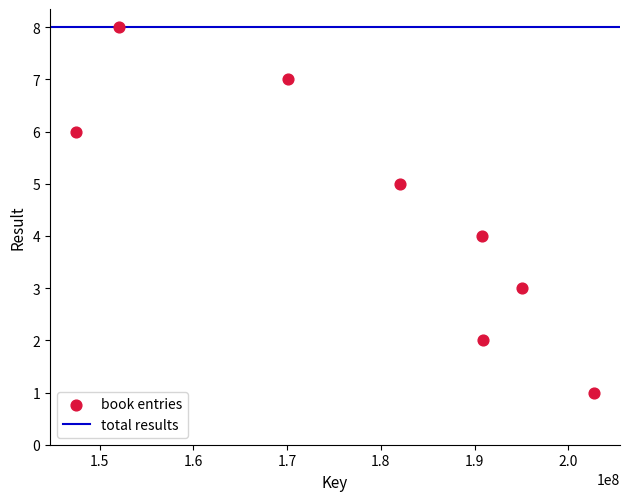

What is the average X value?

178907354